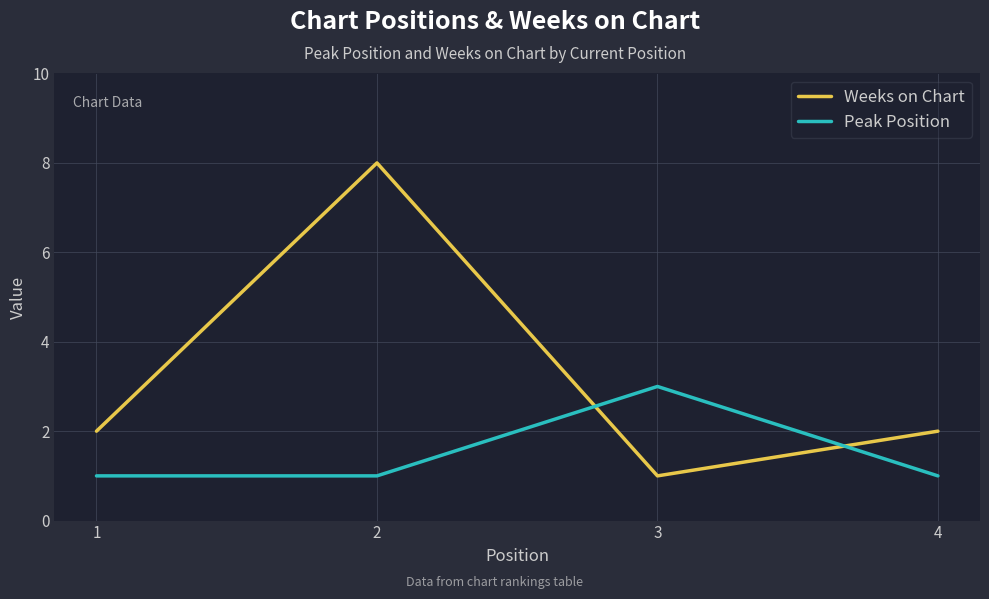

Which series has the largest total across all categories?

Weeks on Chart